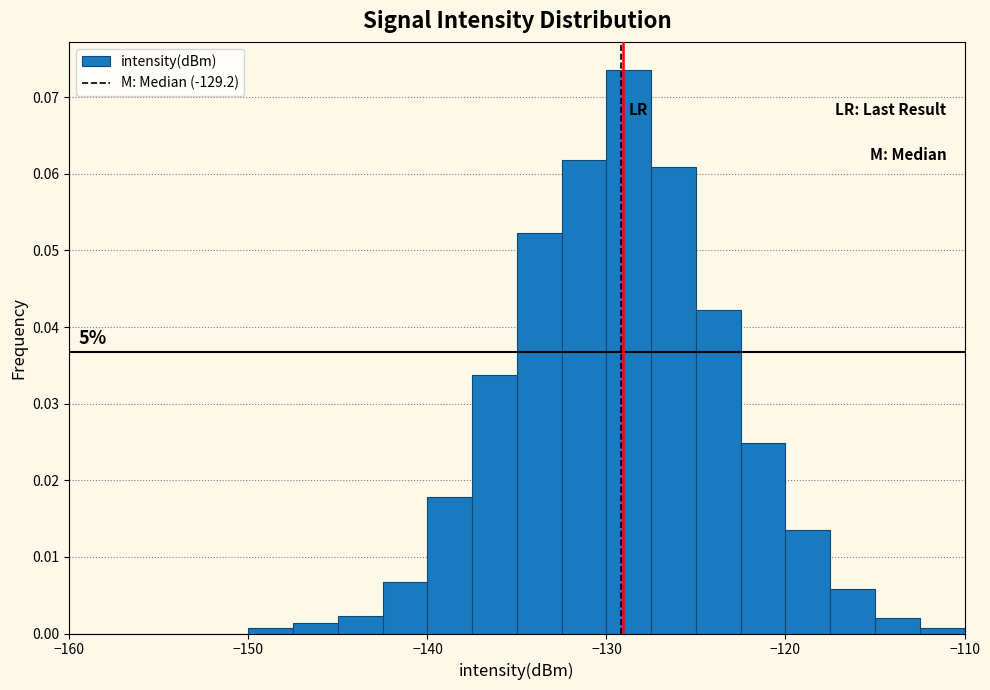

Around what value on the x-axis is the tallest bar? Give the approximate position of its centre, as read against the axis.

-129